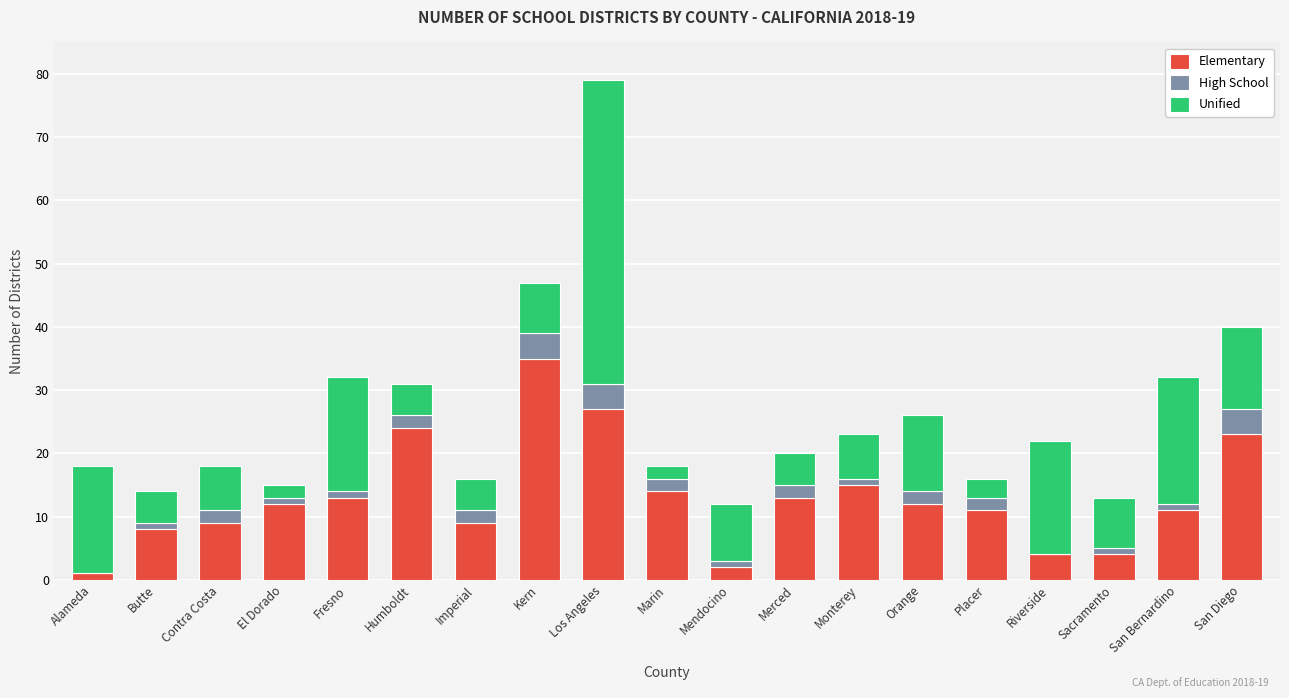

How many categories are shown in the chart?

19